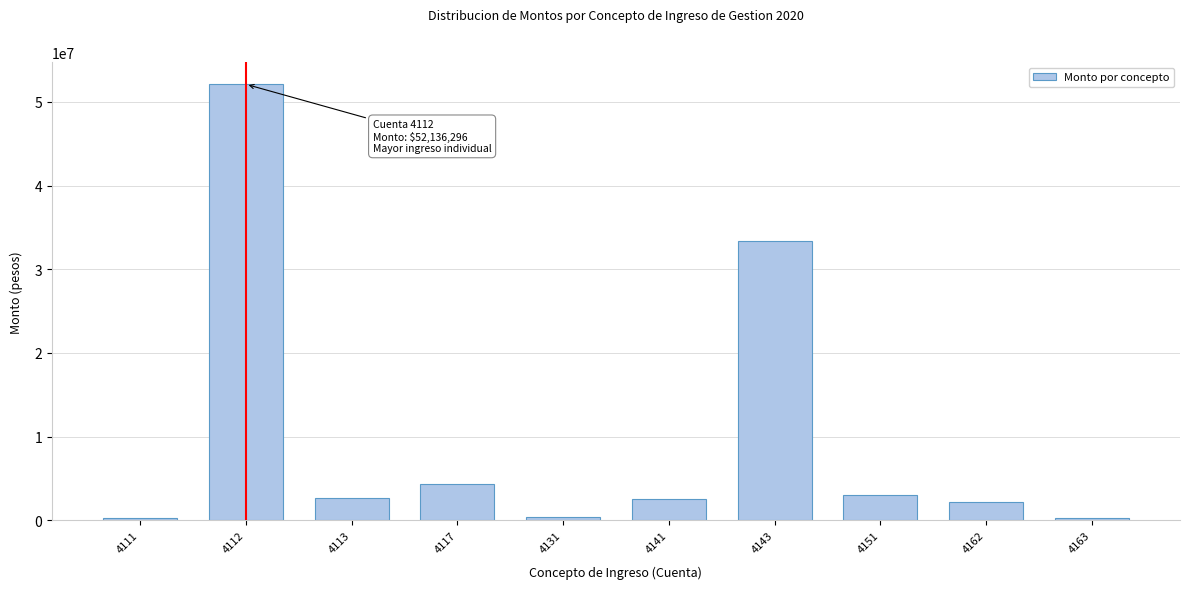

What is the difference between the maximum and second lowest values?

51858888.7